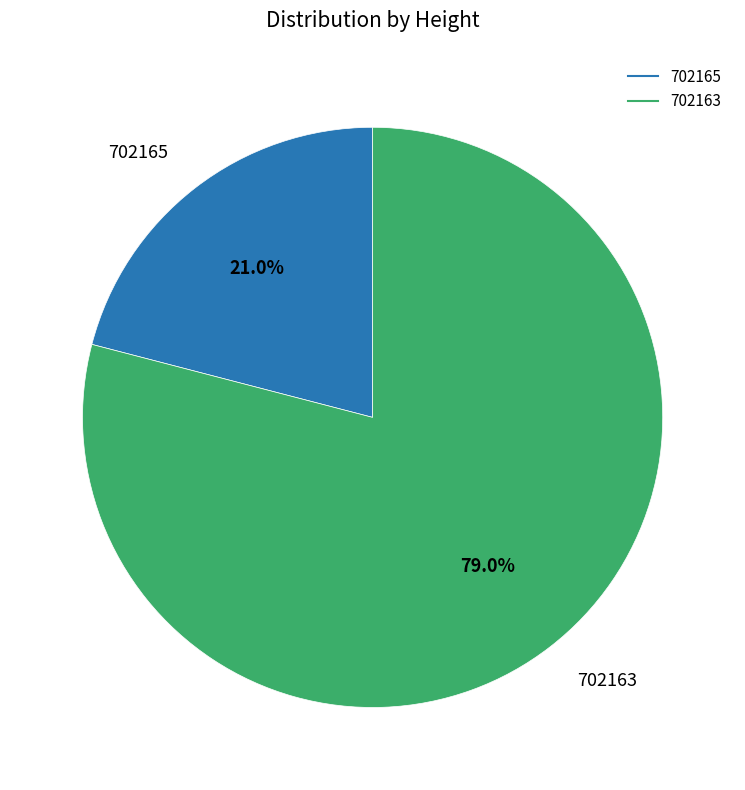

What percentage is NOT represented by 702165?

79.0%